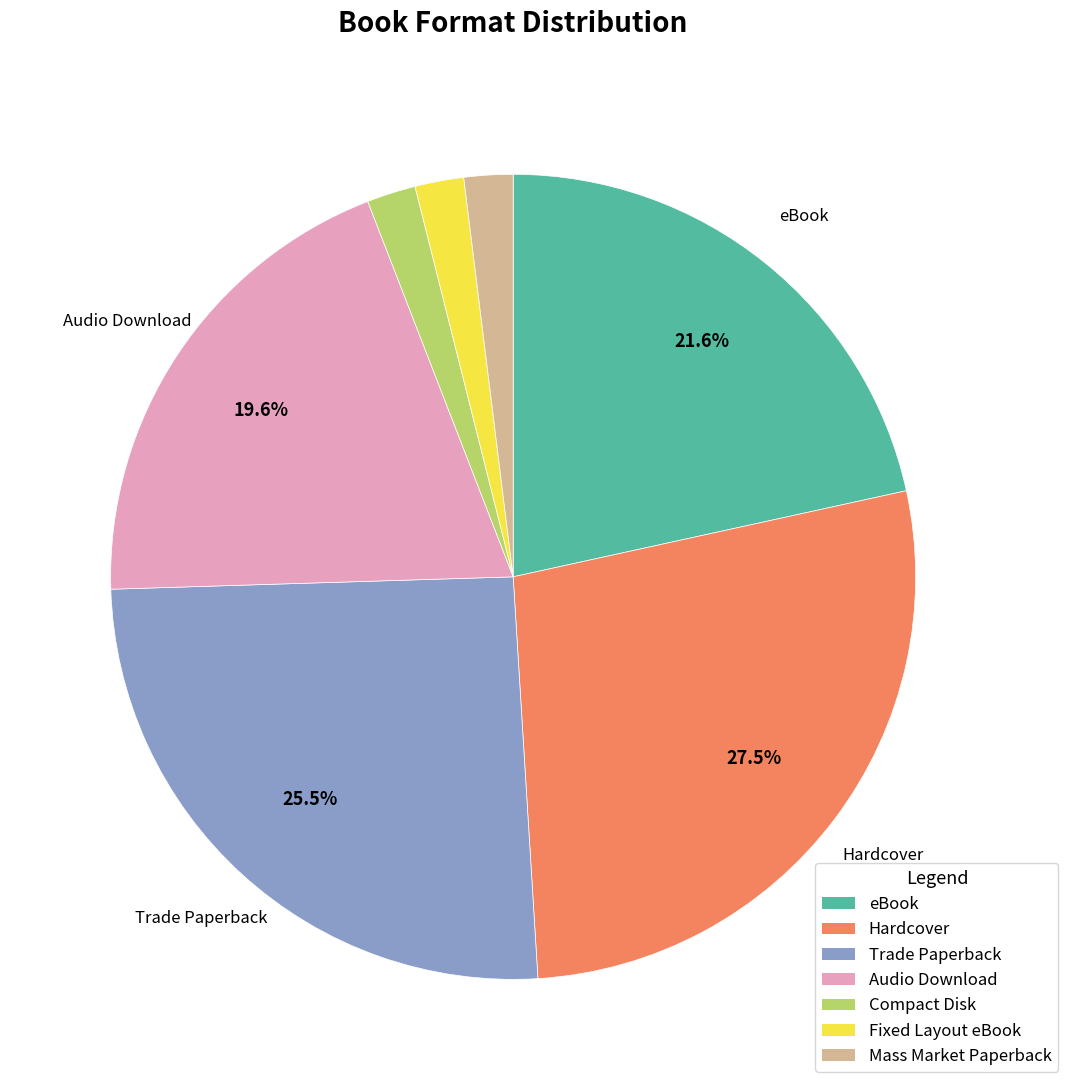

How many slices are in this pie chart?

7